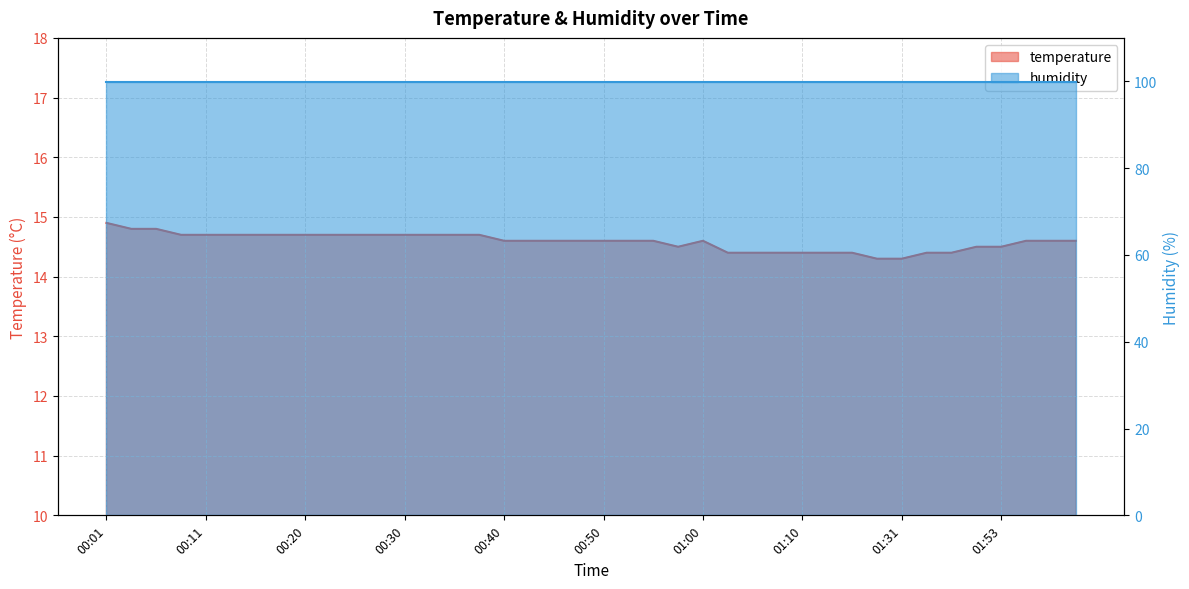

What is the value of the 13th point from the left?

14.7